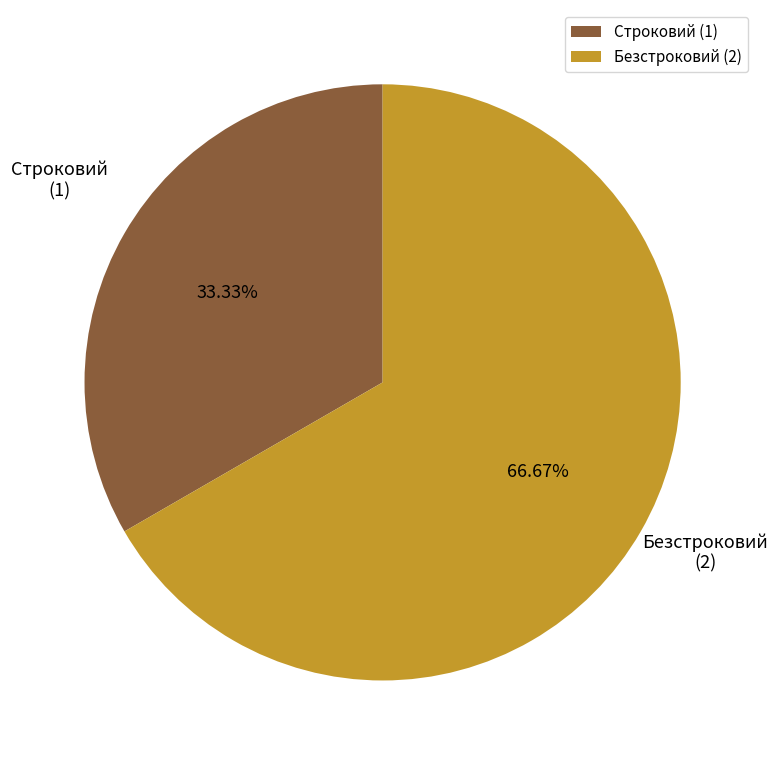

Which has a higher value, Строковий or Безстроковий?

Безстроковий